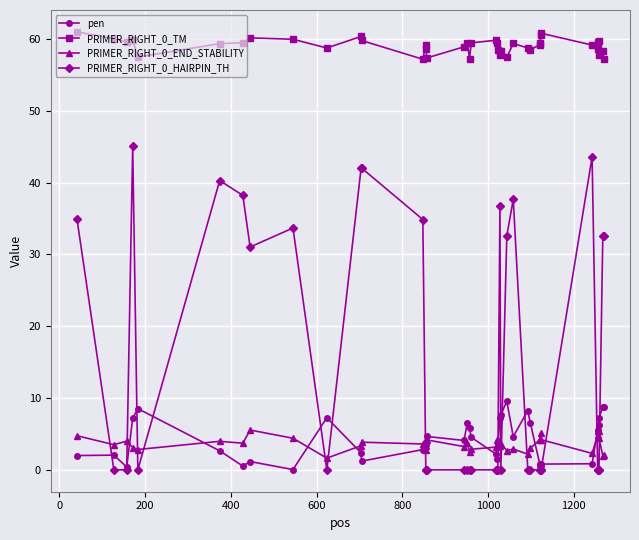

What is the value of the PRIMER_RIGHT_0_TM point at the 26th from the left?

57.4